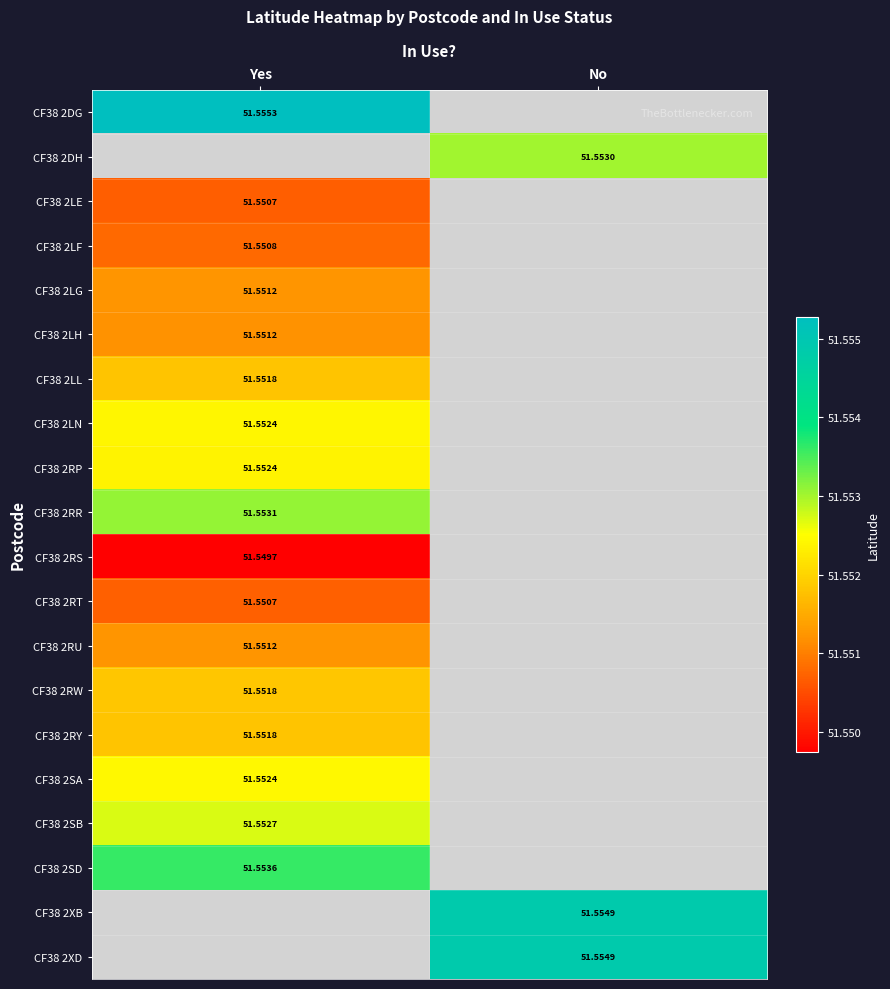

Is the value of CF38 2SA at Yes greater than the value of CF38 2RT at Yes?

Yes